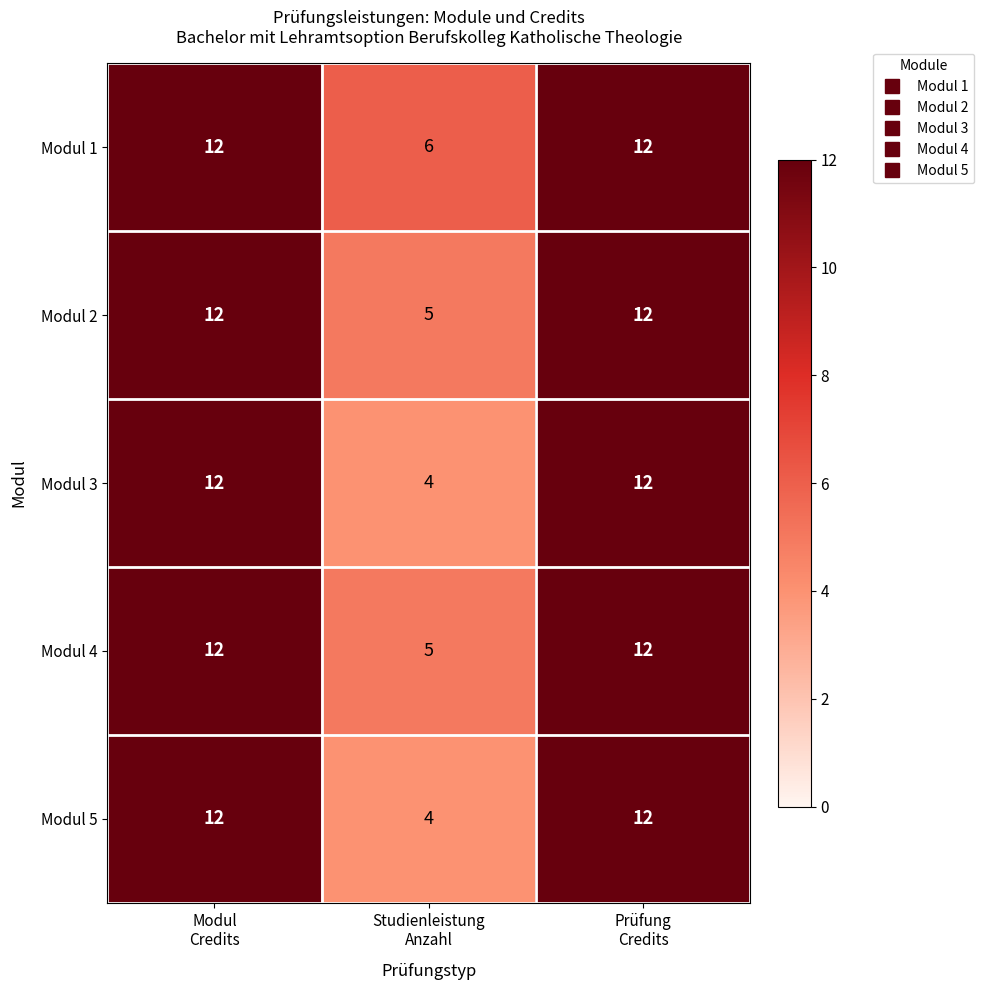

What is the difference between the maximum and minimum values in the Modul 3 series?

8